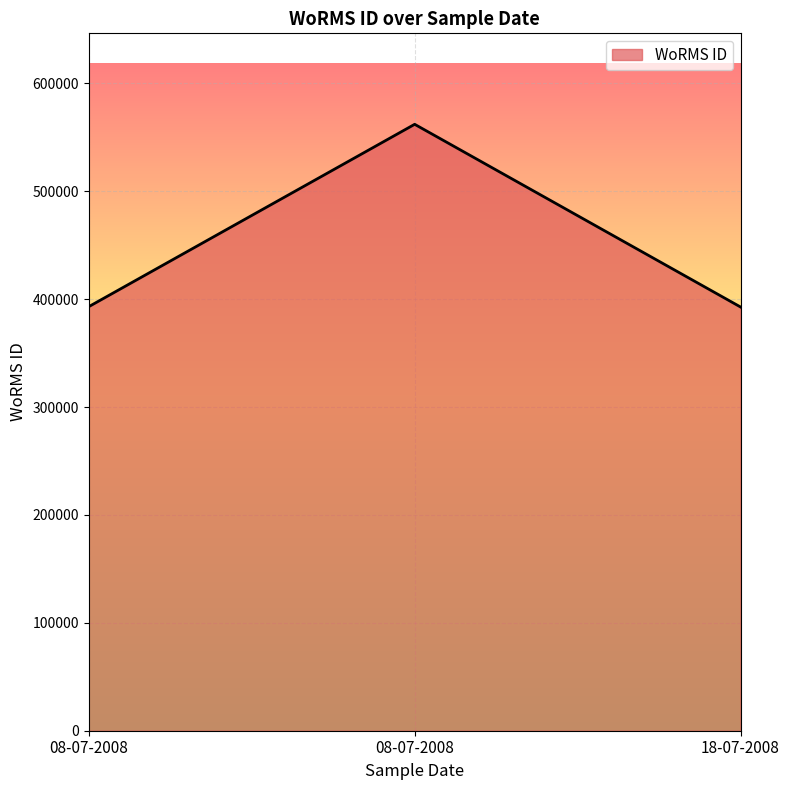

Does the chart display data point markers on the line(s)?

No